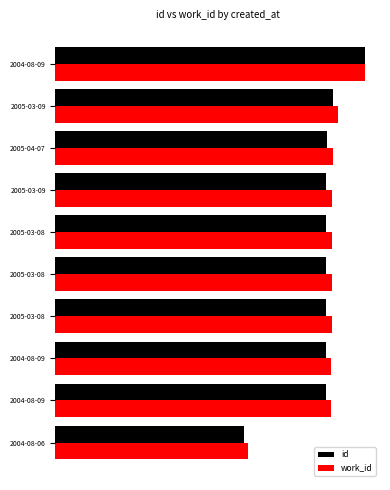

What are all the series names shown in the legend?

id, work_id